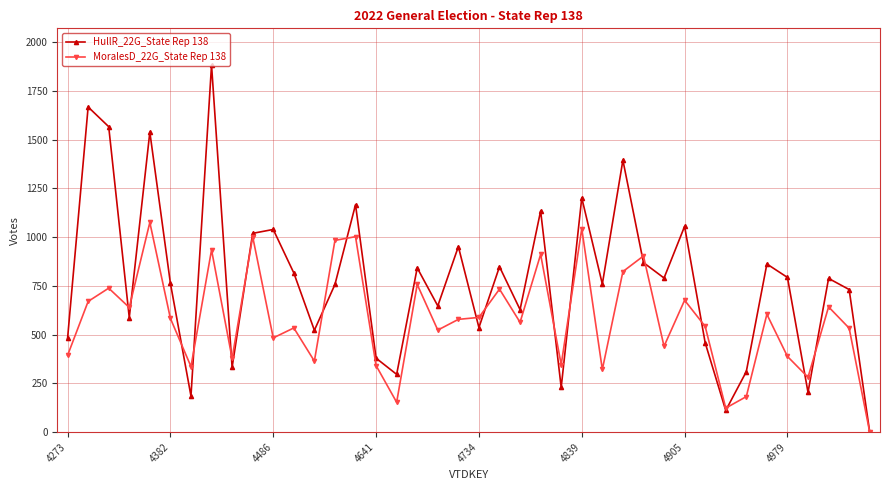

Which series has the largest range (max minus min)?

HullR_22G_State Rep 138